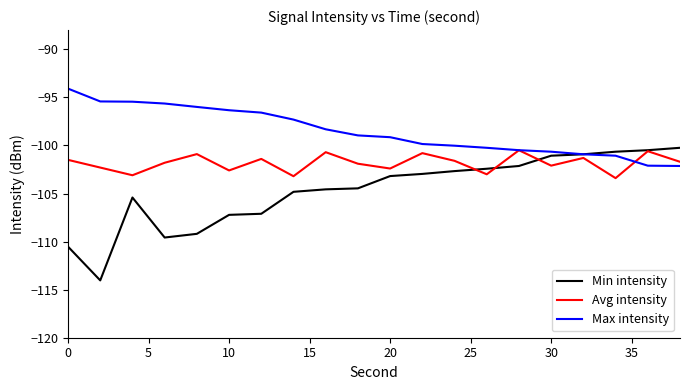

What is the lowest value of the Max intensity series?

-102.1